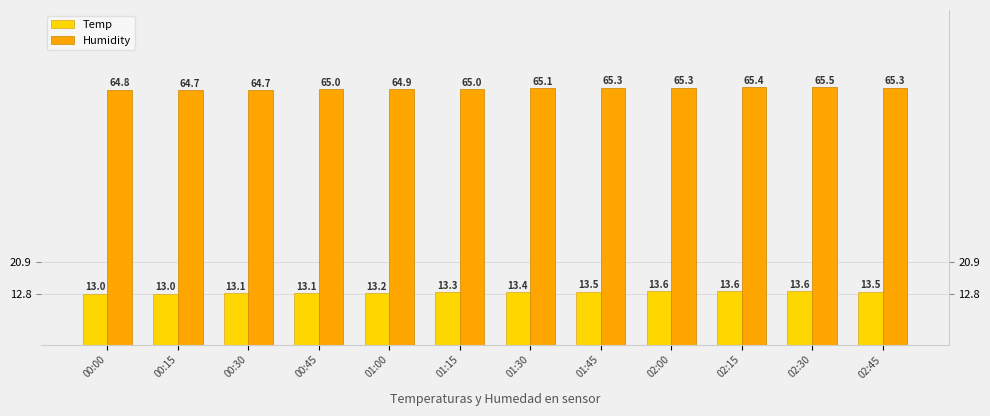

At which label does Temp reach its minimum?

00:00